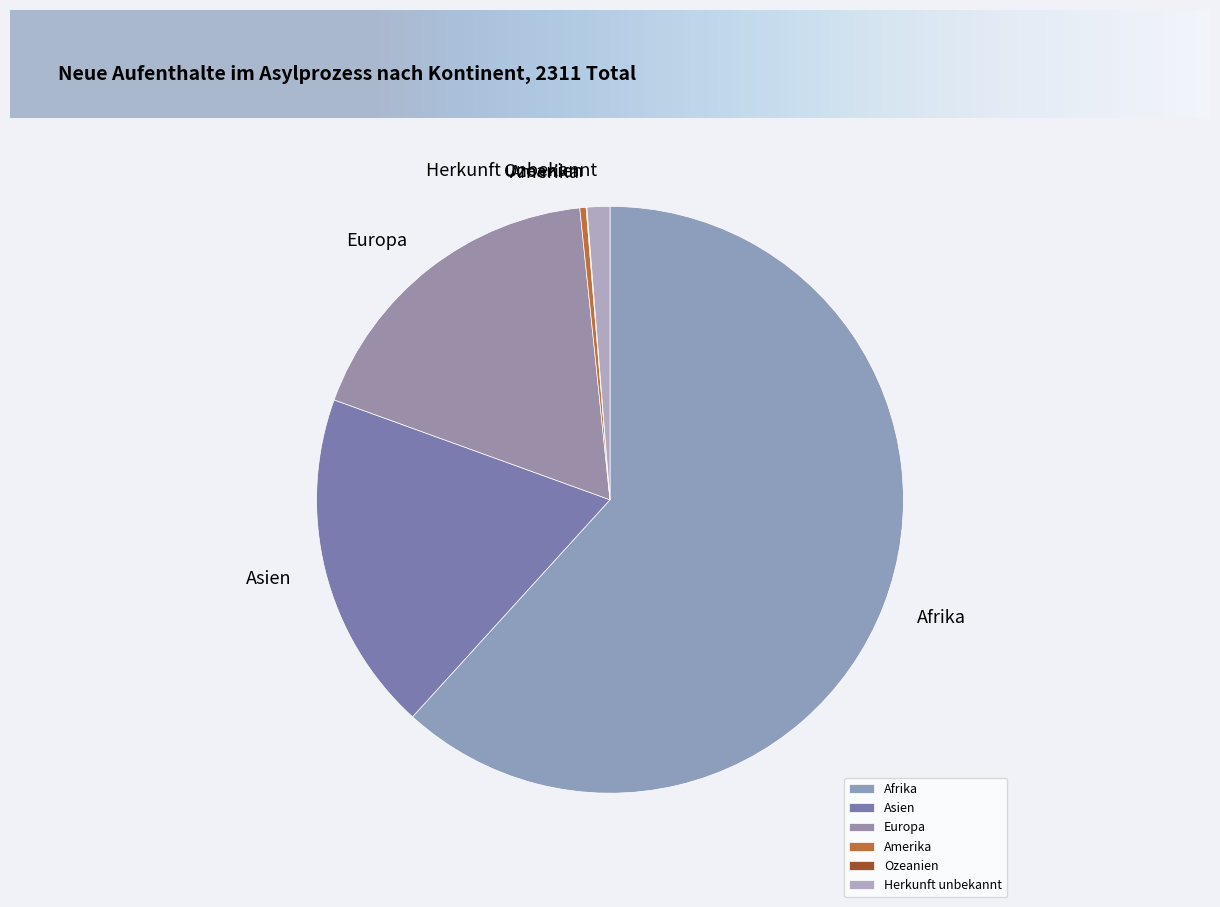

Combined, do Asien and Amerika account for over 50%?

No